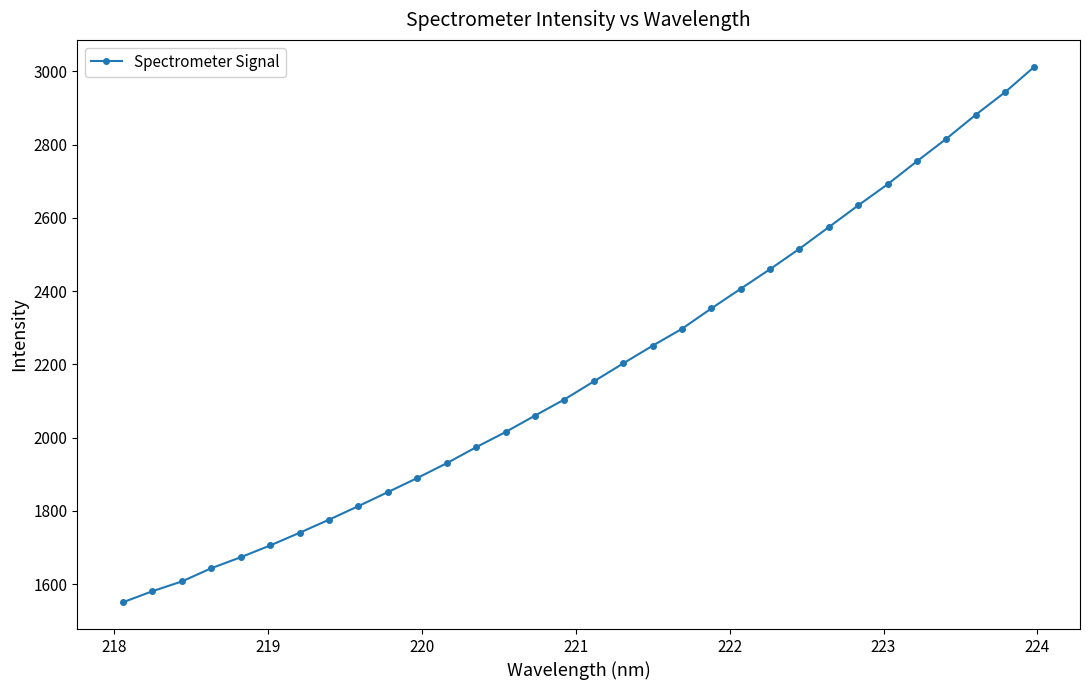

Does the chart display data point markers on the line(s)?

Yes